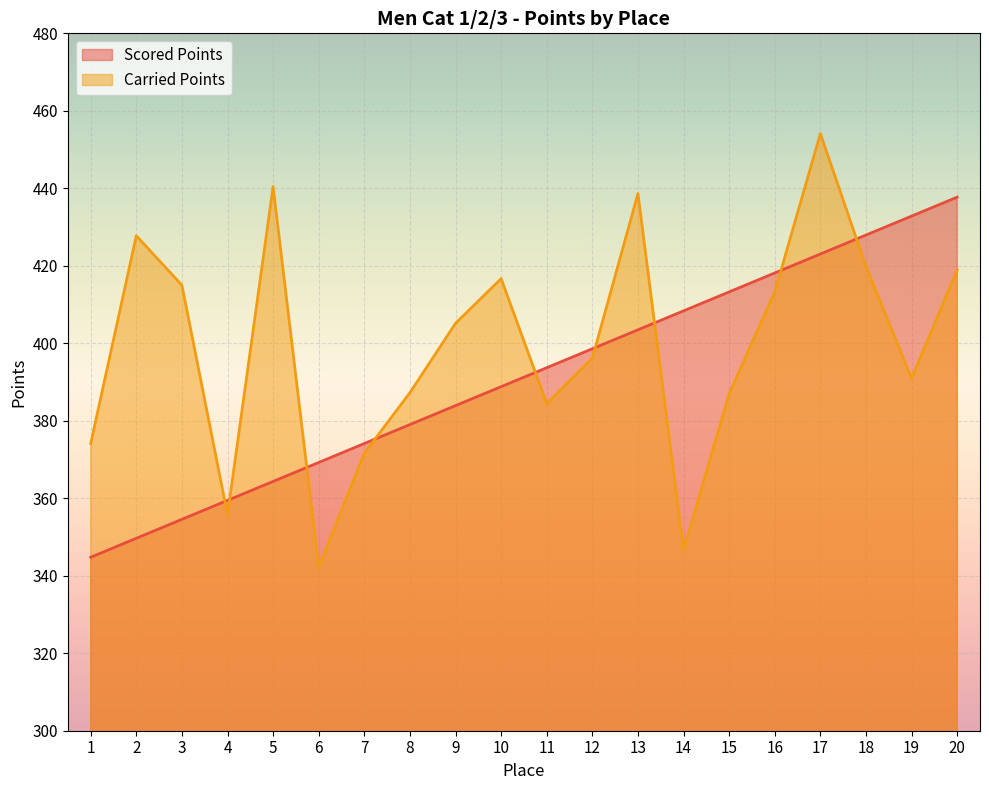

List the series in order of their peak value, lowest first.

Scored Points, Carried Points